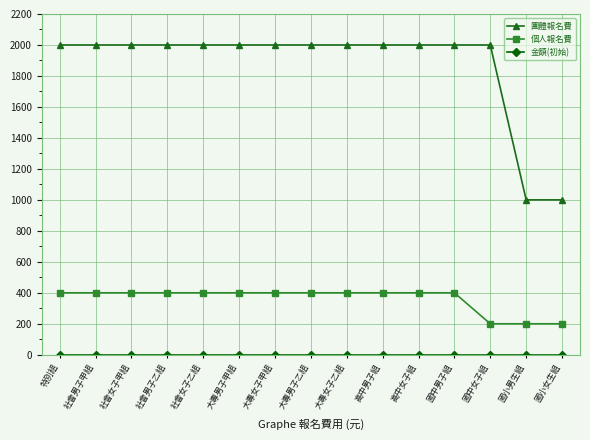

What is the maximum value for 團體報名費?

2000